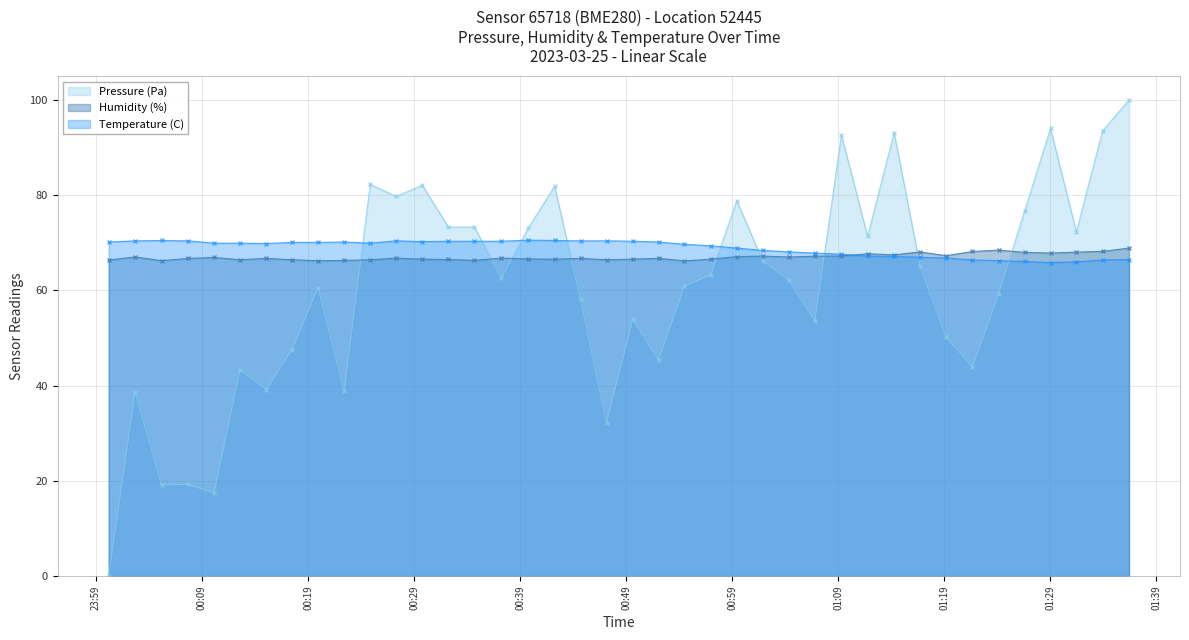

What is the value of the Pressure (Pa) point at the 17th from the left?

73.2